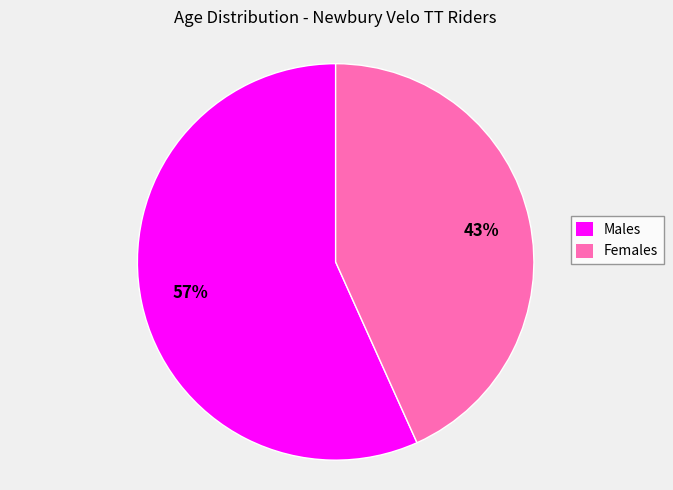

Is there any slice that represents more than half of the pie?

Yes